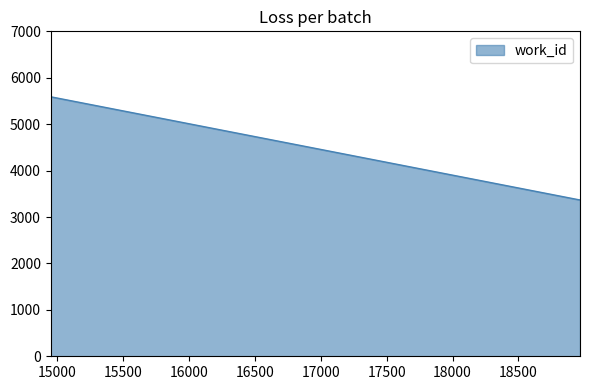

What is the smallest value displayed?

3370